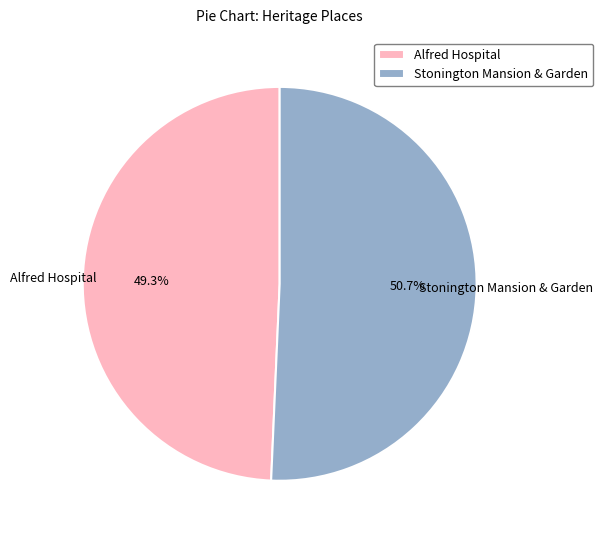

Between Alfred Hospital and Stonington Mansion & Garden, which is larger?

Stonington Mansion & Garden